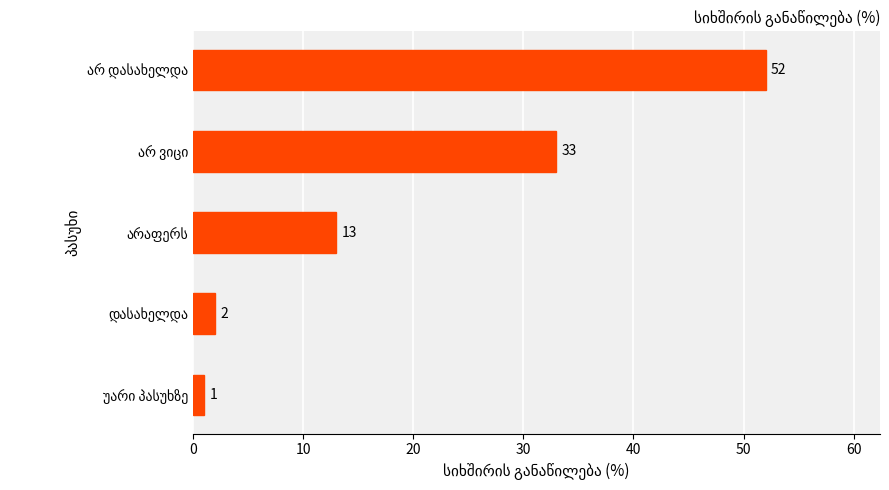

How many data points are less than 13?

2